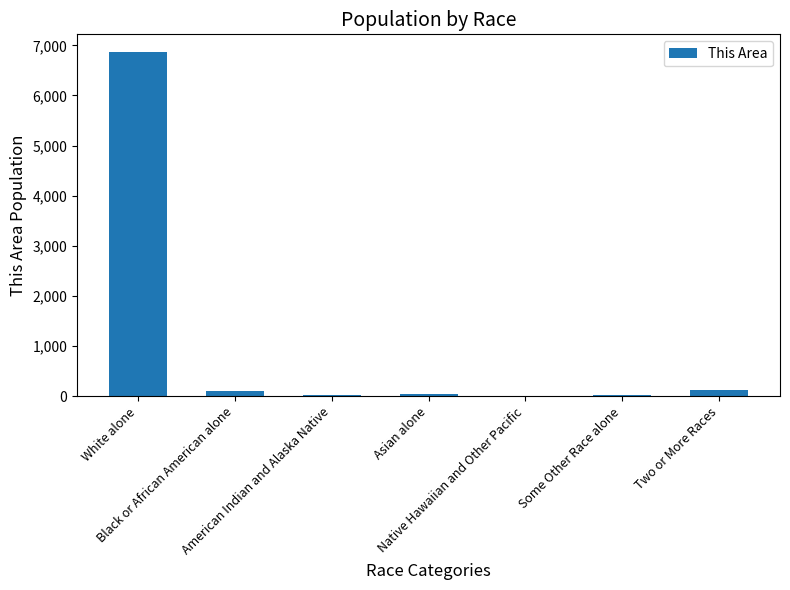

How many series are shown in this chart?

1